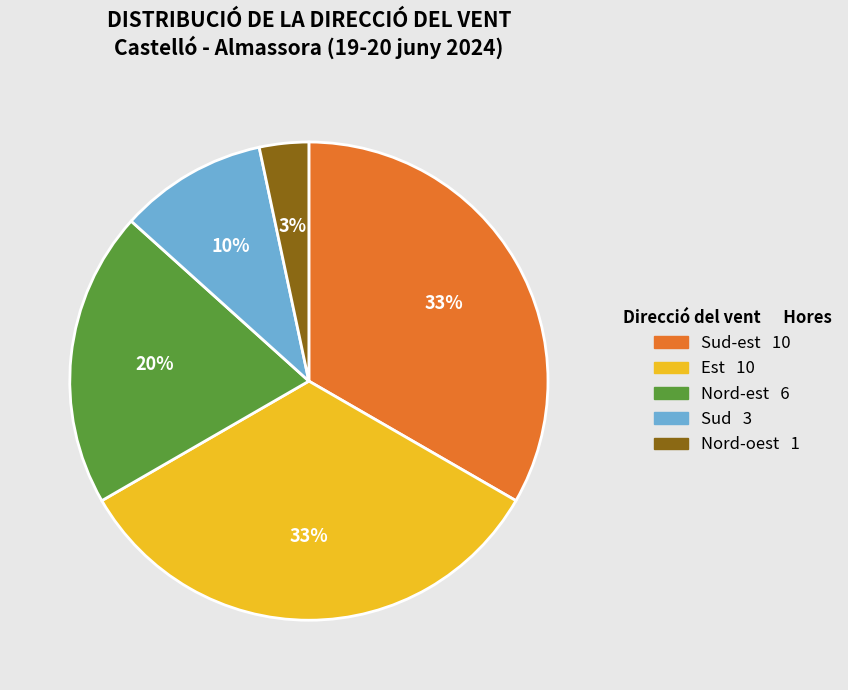

Is there a majority slice in this chart?

No